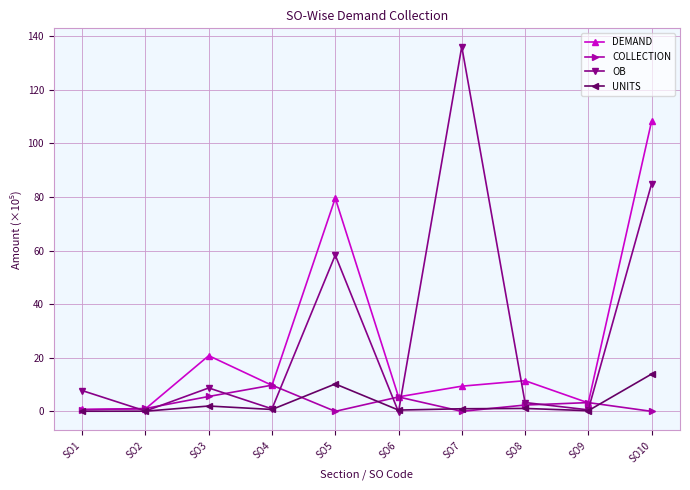

What is the value of the UNITS point at the 4th from the left?

0.7